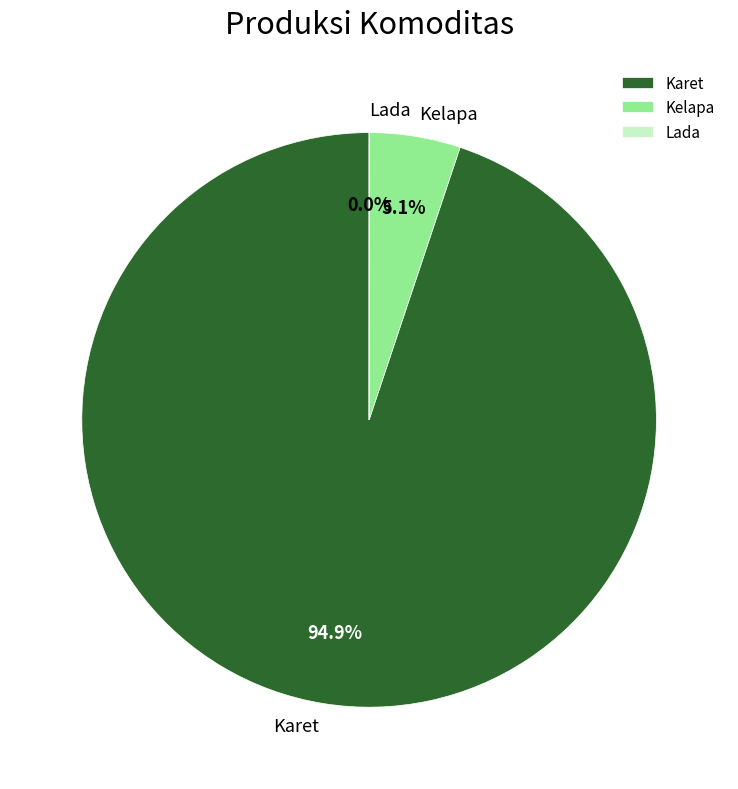

To the nearest percent, what is the difference between the largest and smallest slice percentages?

95%